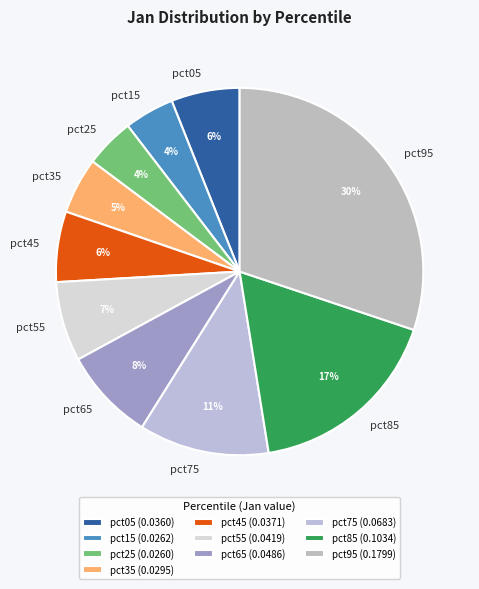

What is the largest slice in the pie chart?

pct95